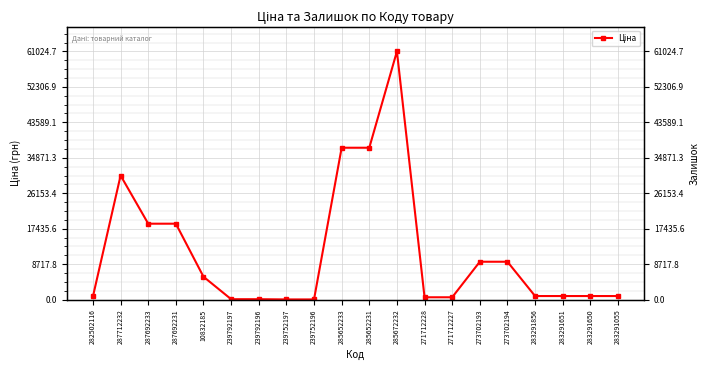

How many times do Ціна and Залишок cross each other?

2